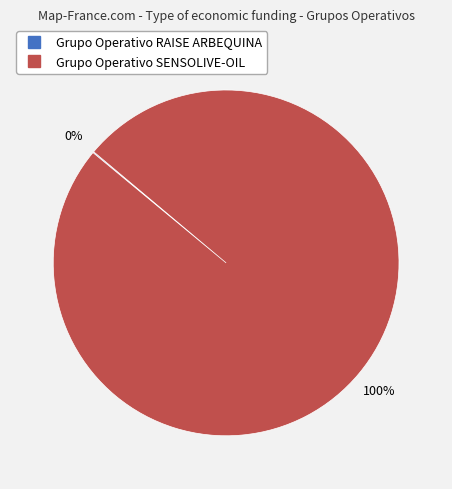

Is there any slice that represents more than half of the pie?

Yes